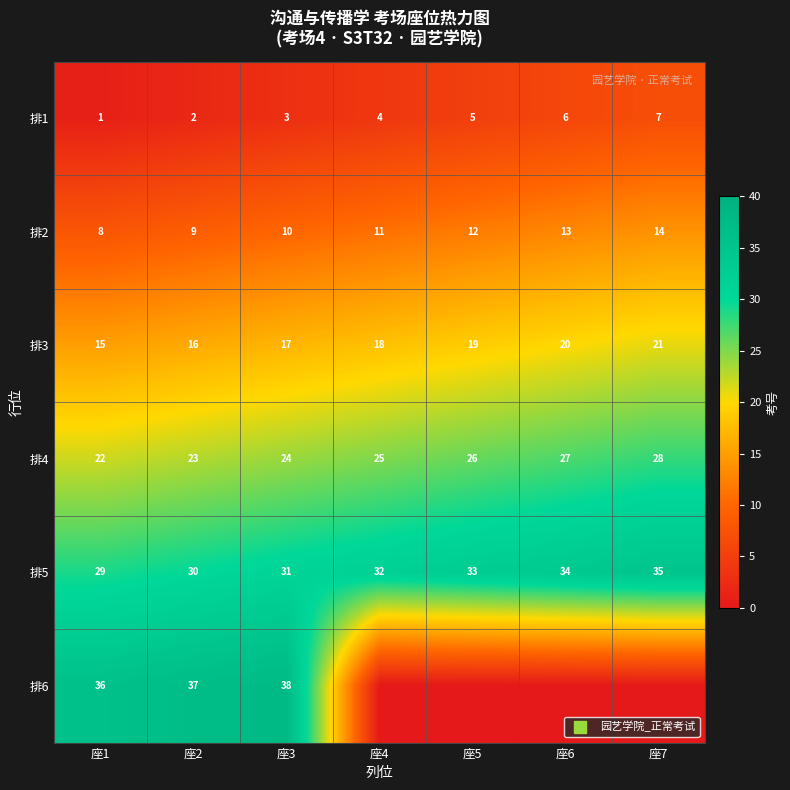

At how many categories does at least one series exceed 4?

7